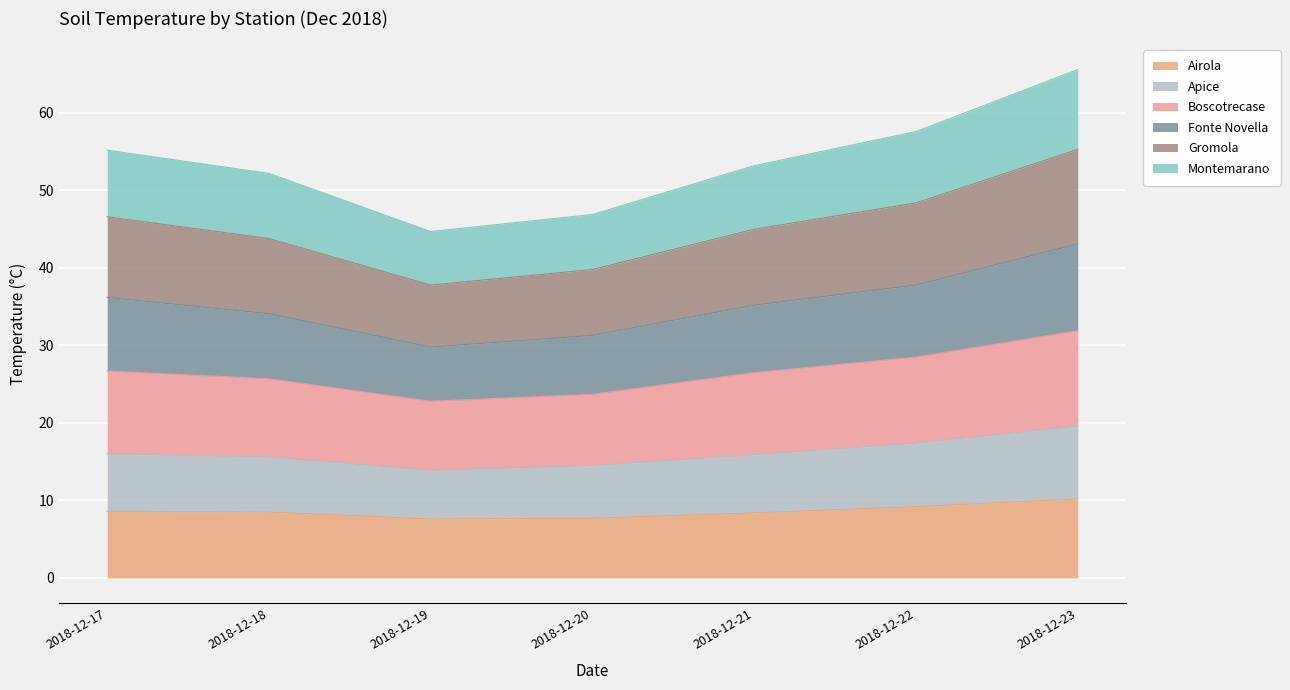

Which category has the lowest value across all series?

2018-12-19